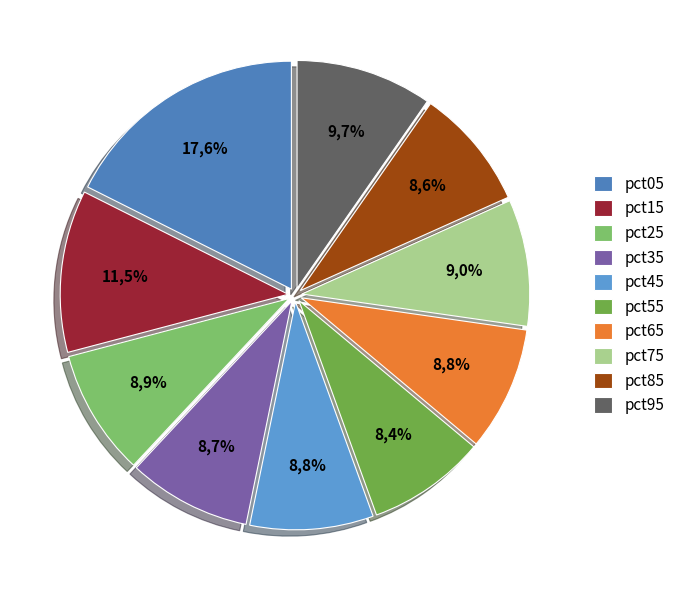

True or false: pct75 accounts for 9% of the total.

True